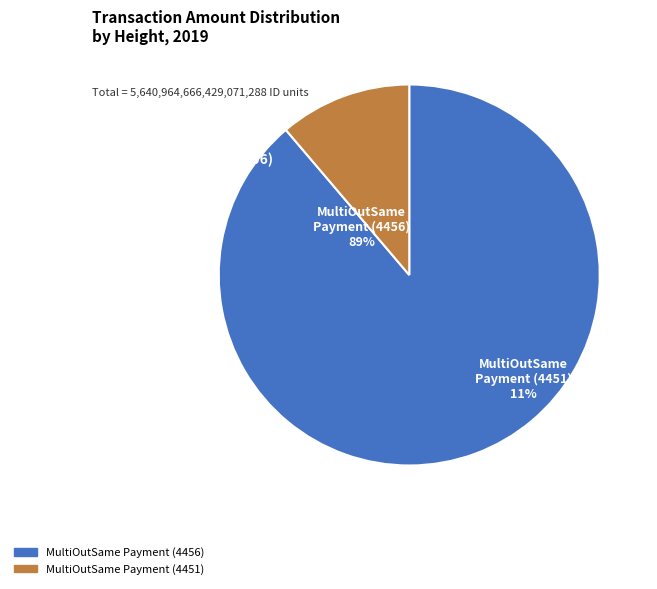

What percentage is NOT represented by MultiOutSame Payment (4456)?

11.2%